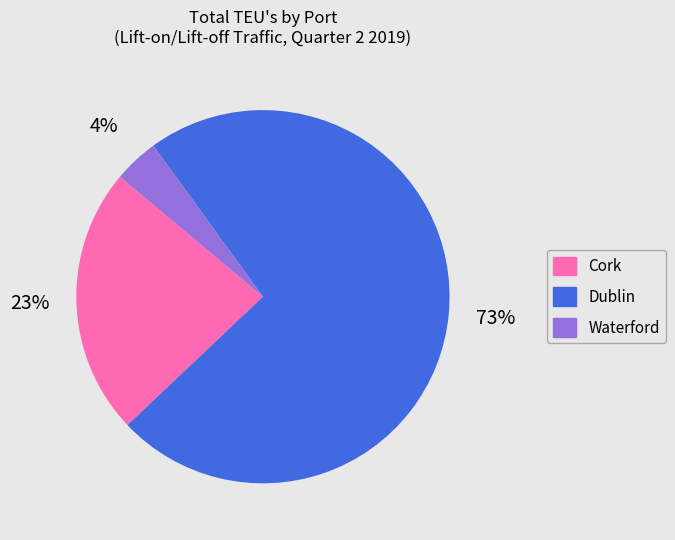

Is the sum of Cork and Waterford greater than half?

No